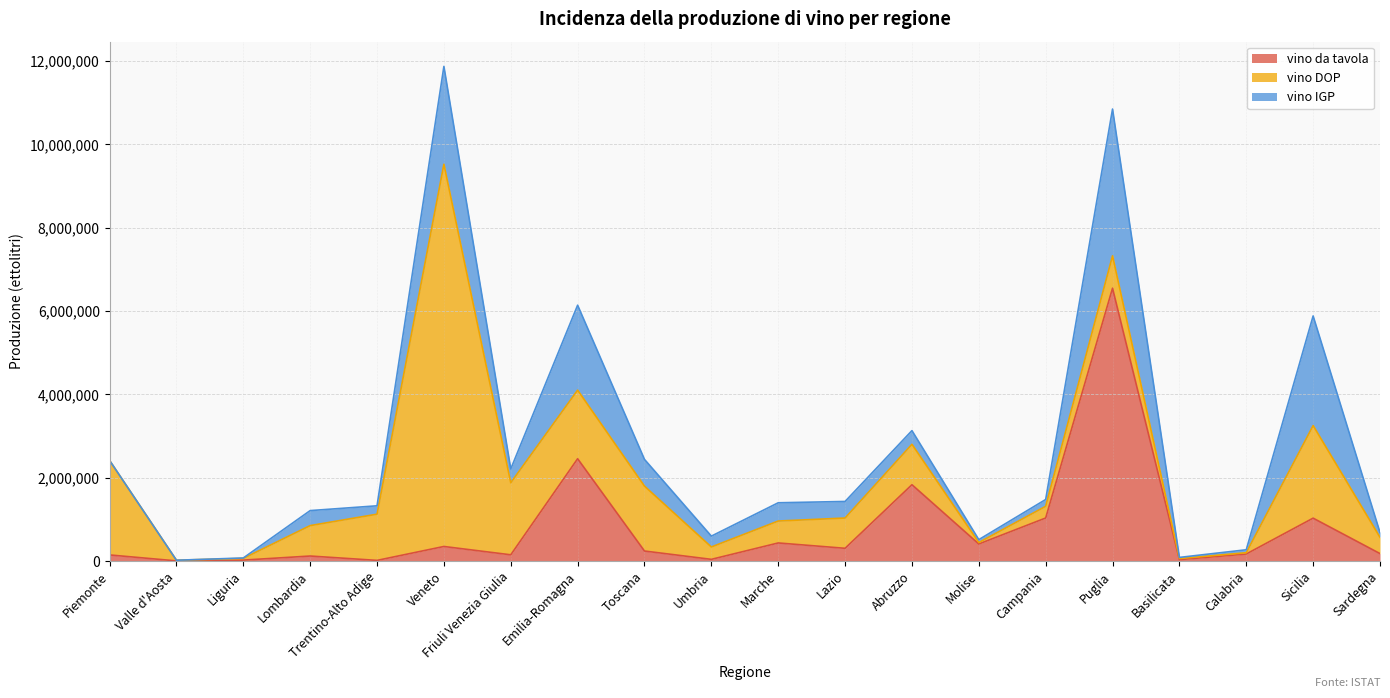

What is the difference between the maximum and minimum values in the vino da tavola series?

6544137